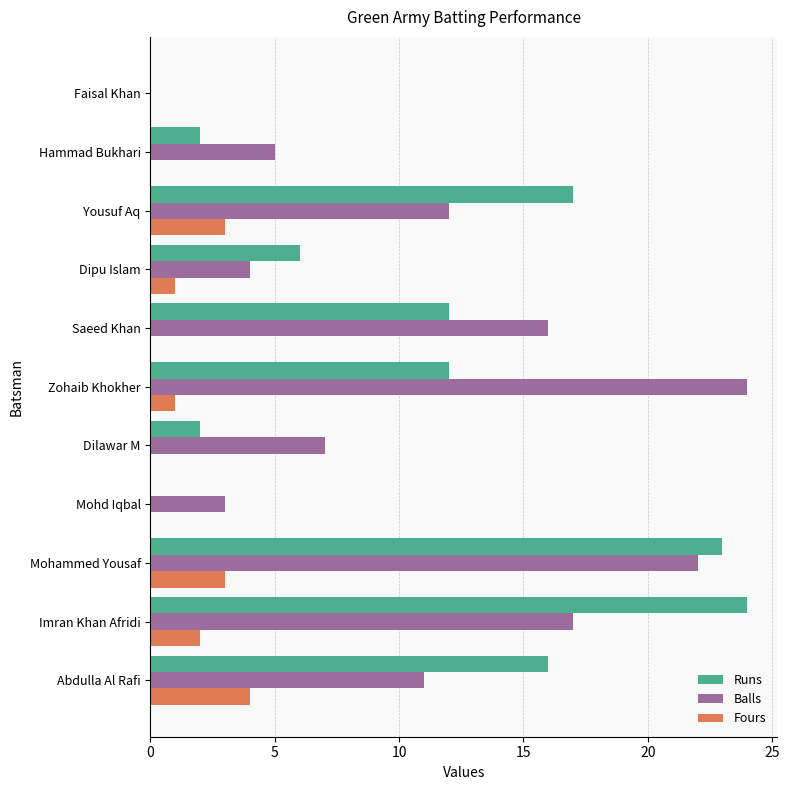

Which series changed the most between Imran Khan Afridi and Dipu Islam?

Runs